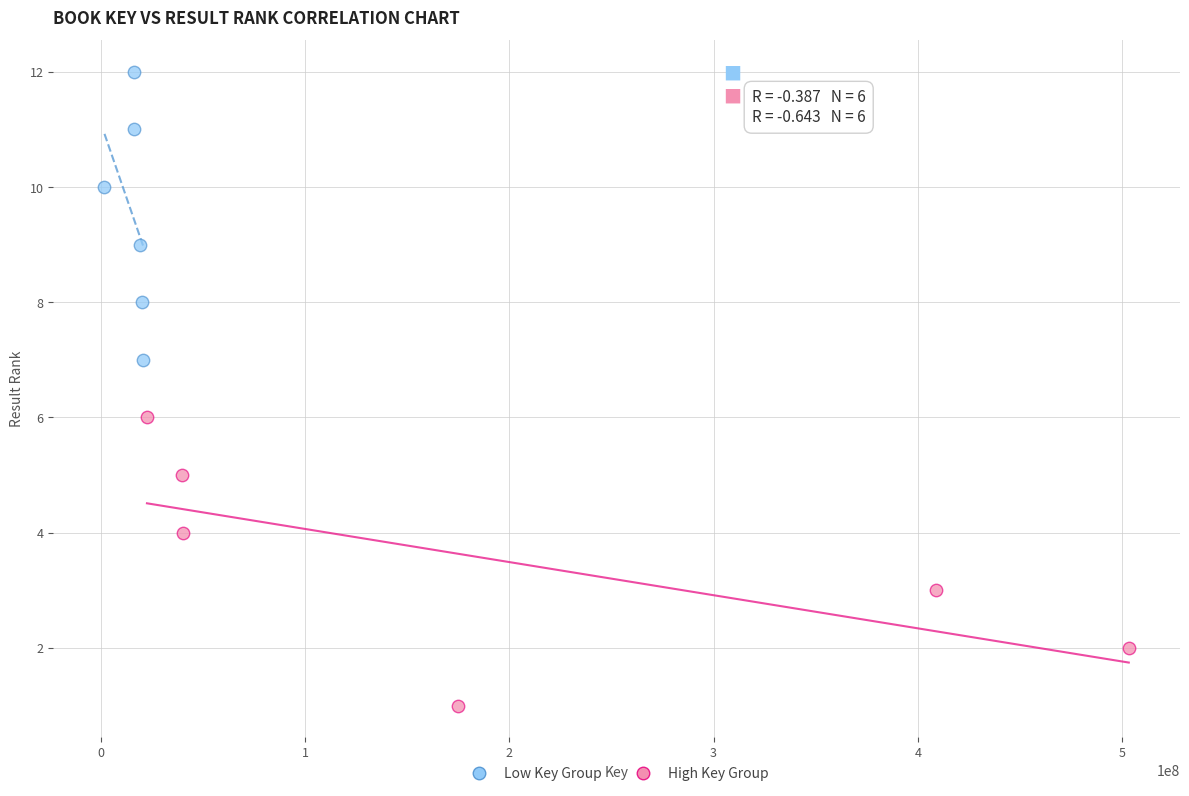

Which series reaches the maximum Y coordinate?

Low Key Group